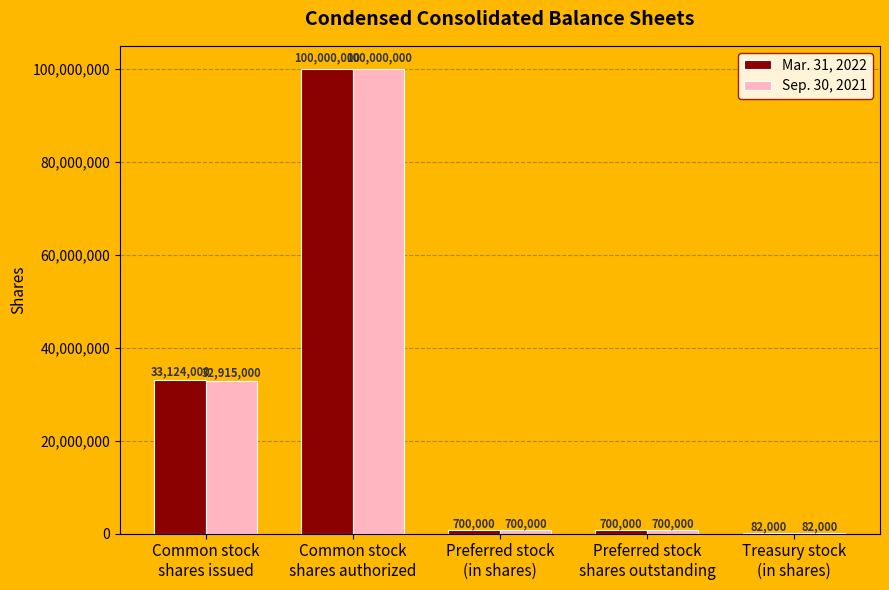

Which series has the largest total across all categories?

Mar. 31, 2022